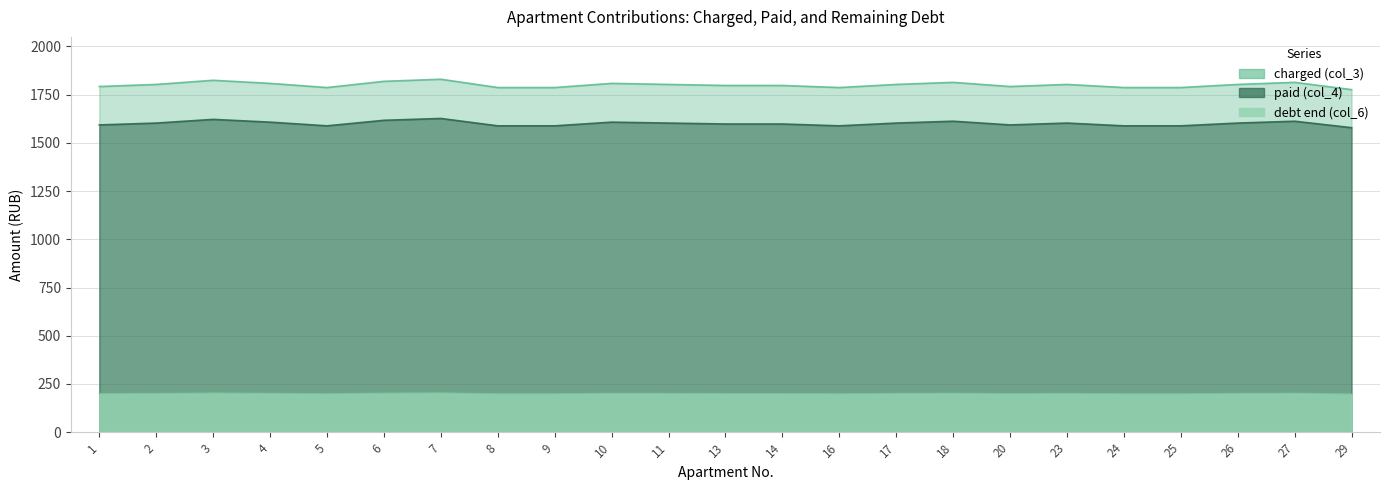

Rank the series by their maximum value, from lowest to highest.

debt end (col_6), charged (col_3), paid (col_4)